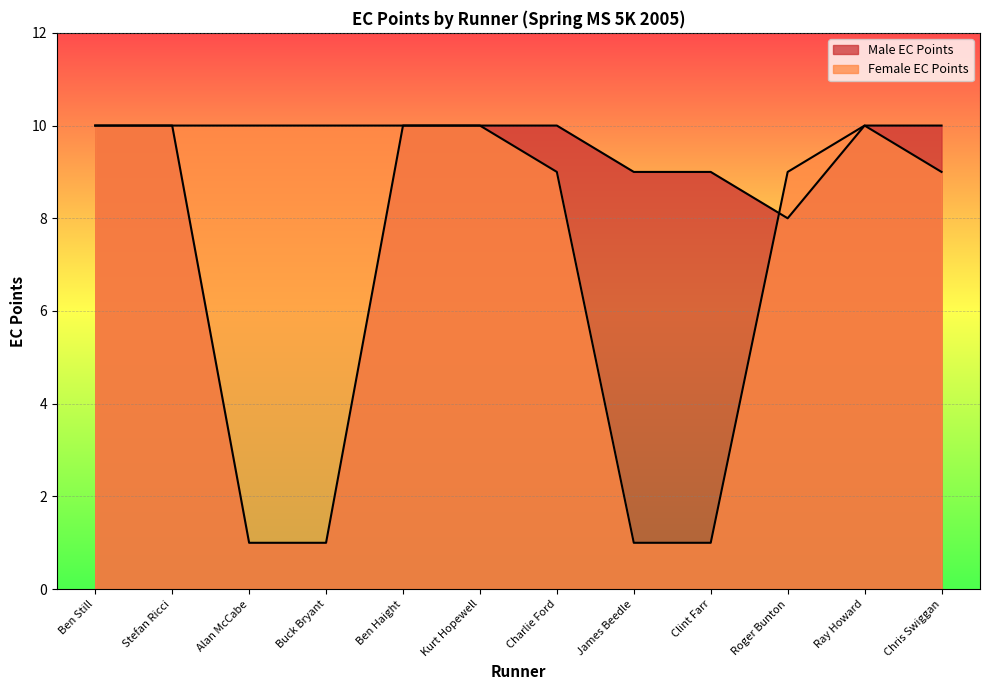

Reading left to right, transcribe all the data shown in this chart.

Male EC Points: Ben Still=10	Stefan Ricci=10	Alan McCabe=1	Buck Bryant=1	Ben Haight=10	Kurt Hopewell=10	Charlie Ford=10	James Beedle=9	Clint Farr=9	Roger Bunton=8	Ray Howard=10	Chris Swiggan=10
Female EC Points: Ben Still=10	Stefan Ricci=10	Alan McCabe=10	Buck Bryant=10	Ben Haight=10	Kurt Hopewell=10	Charlie Ford=9	James Beedle=1	Clint Farr=1	Roger Bunton=9	Ray Howard=10	Chris Swiggan=9